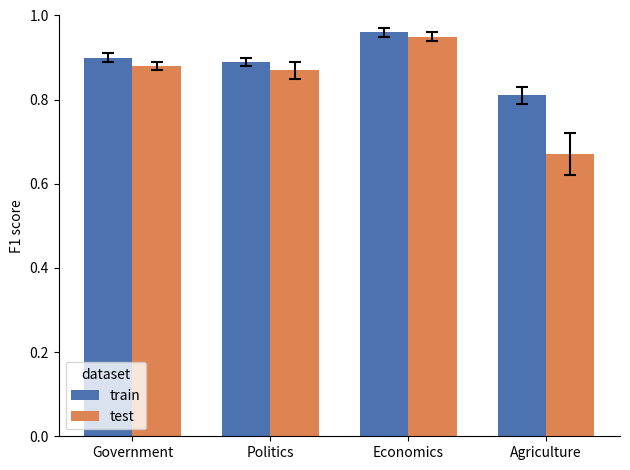

How many test values are between 0 and 1?

4